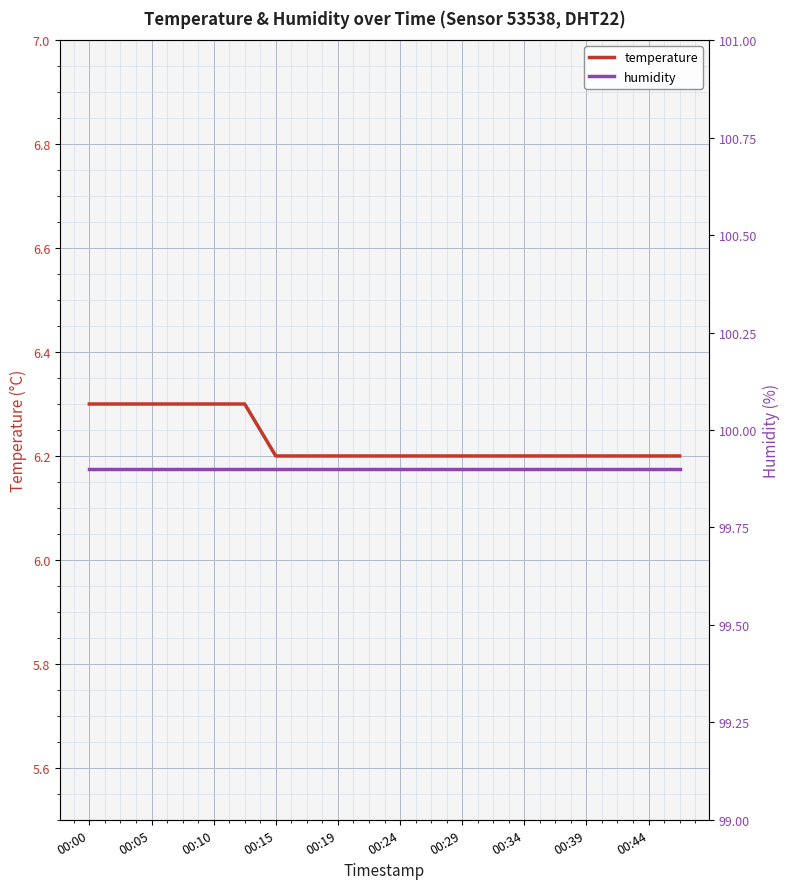

What is the spread (max minus min) of values at 00:00?

93.6